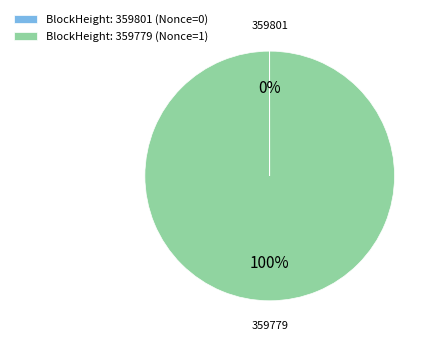

What is the largest slice in the pie chart?

BlockHeight: 359779 (Nonce=1)